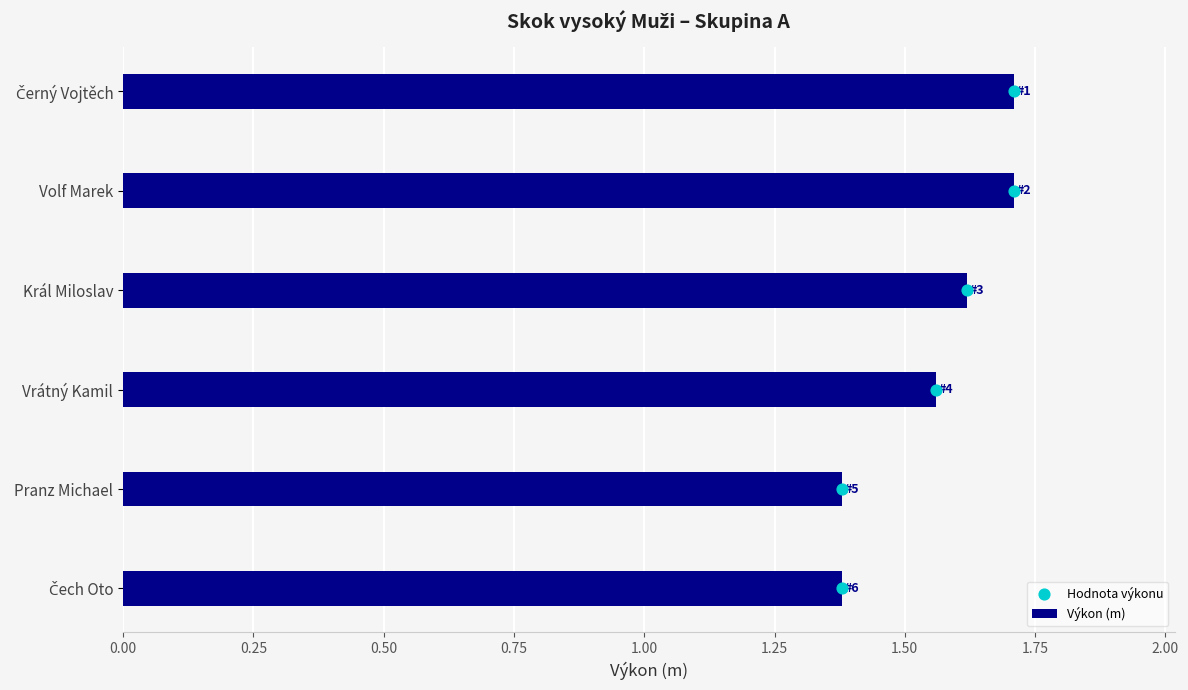

What is the highest value of the Výkon (m) series?

1.7